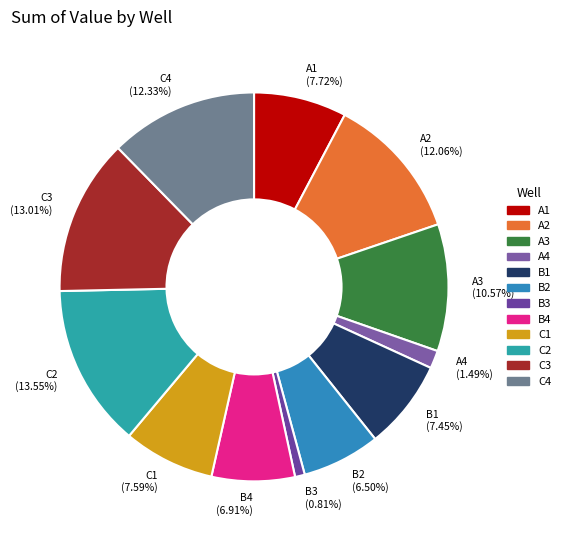

To the nearest percent, what is the average slice percentage?

8%